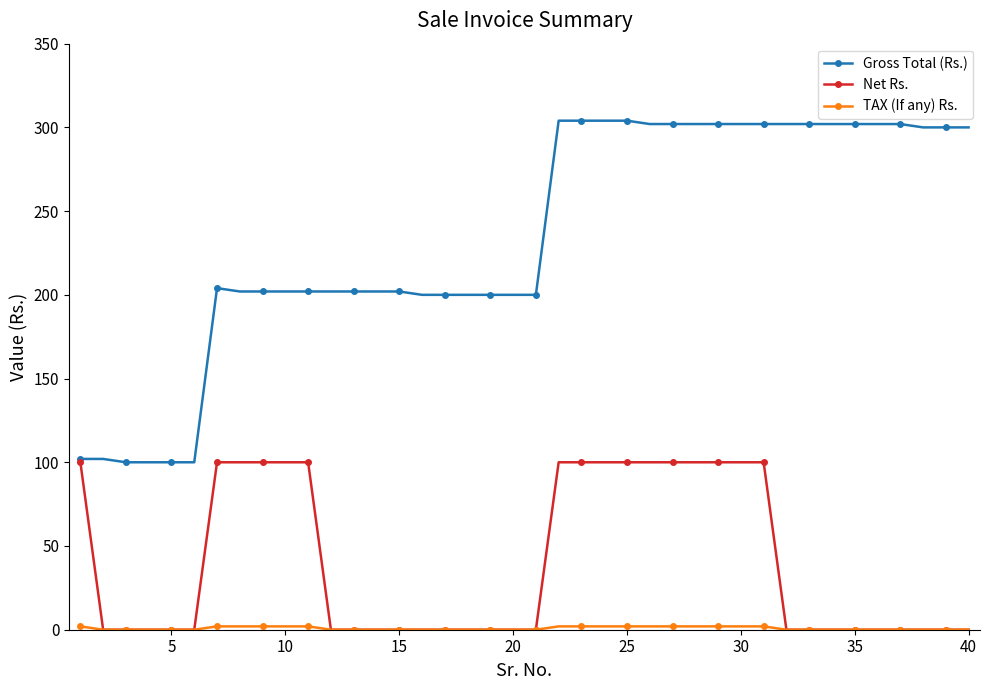

What is the value of the Net Rs. point at the 24th from the left?

100